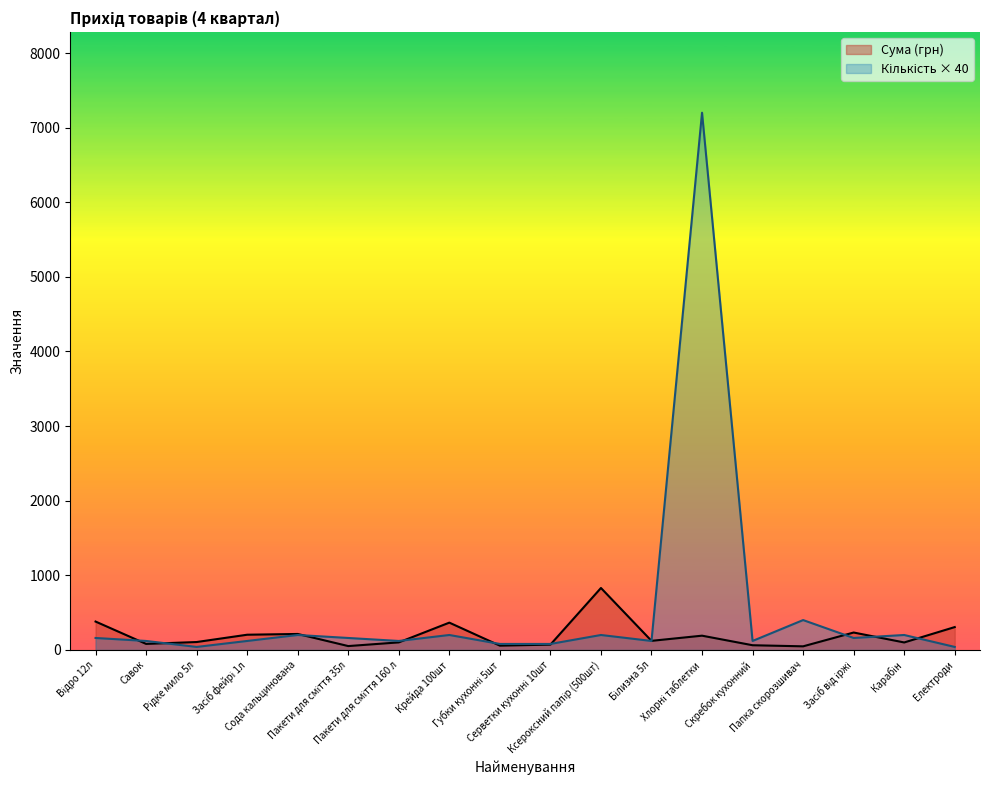

What is the sum of the Кількість values at Електроди and Сода кальцинована?

240.0